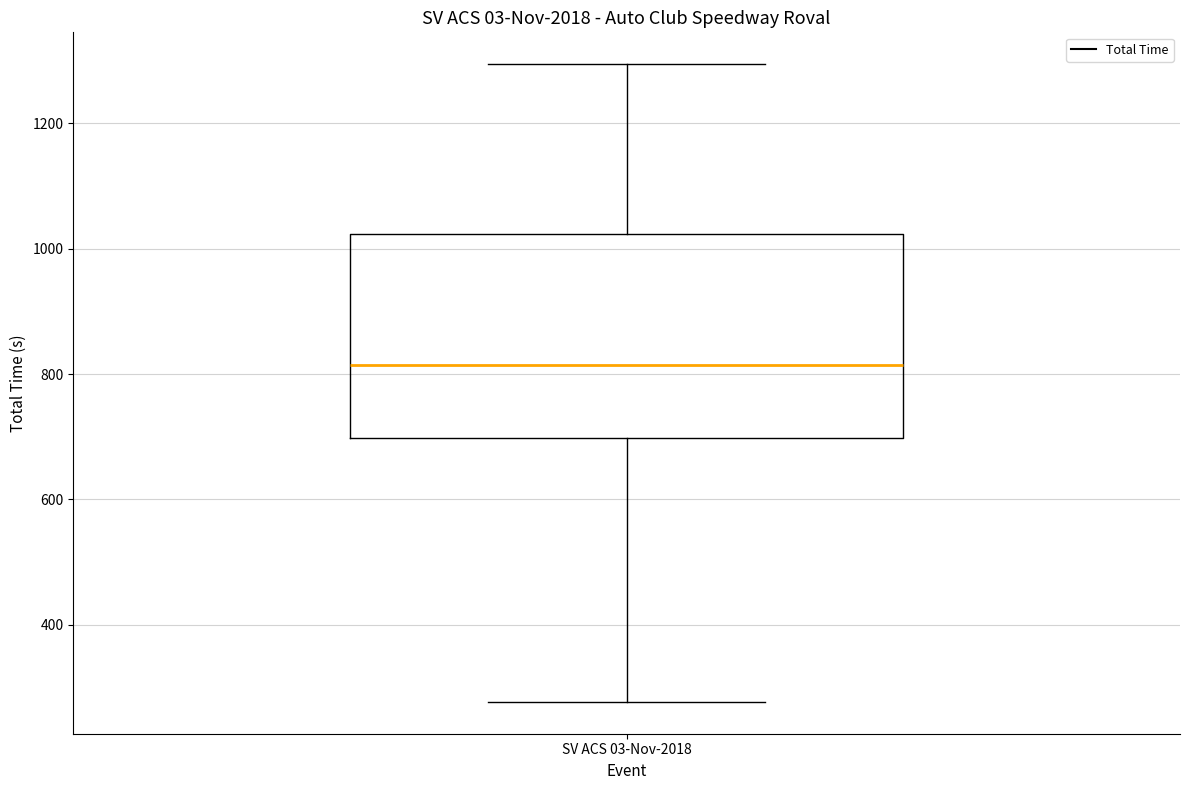

Read this box plot against the y-axis: the position of the median line, the range covered by the box, and the ends of both whiskers. The values are not printed on the chart, so give them approximately, as read against the axis.

median 820, box 700 to 1020, whiskers 280 to 1300